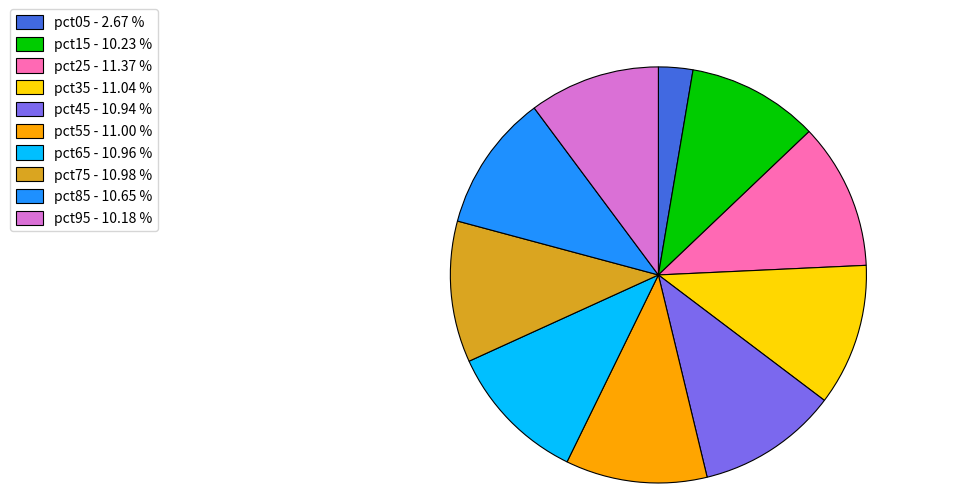

Is the sum of pct45 - 10.94 % and pct15 - 10.23 % greater than half?

No